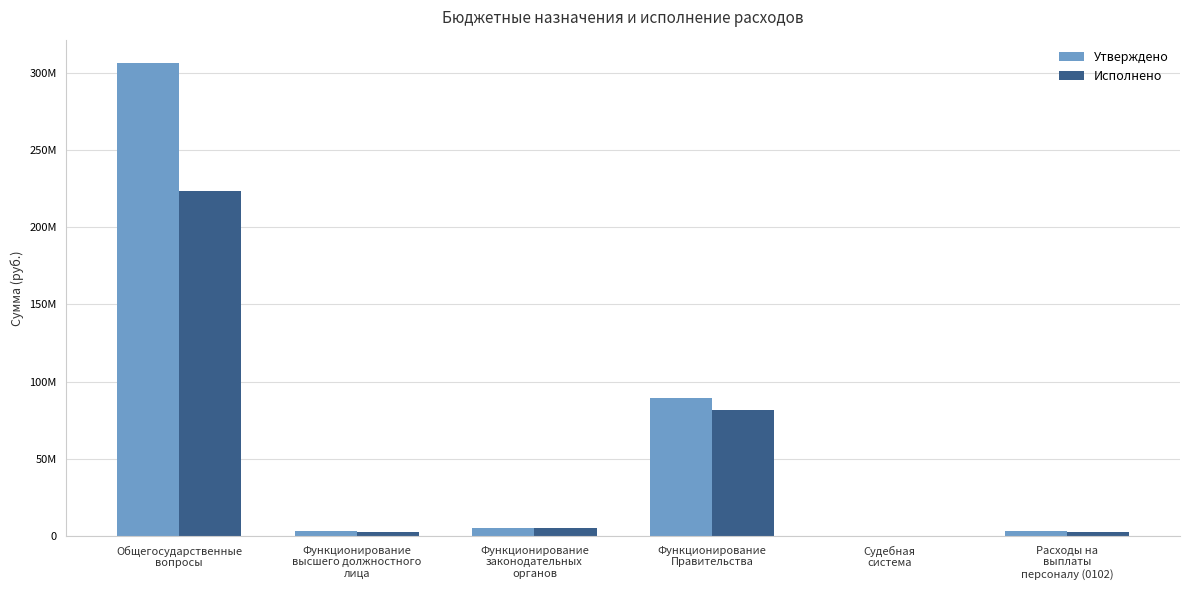

True or false: Утверждено has a value of 2902827.0 at Расходы на
выплаты
персоналу (0102).

True